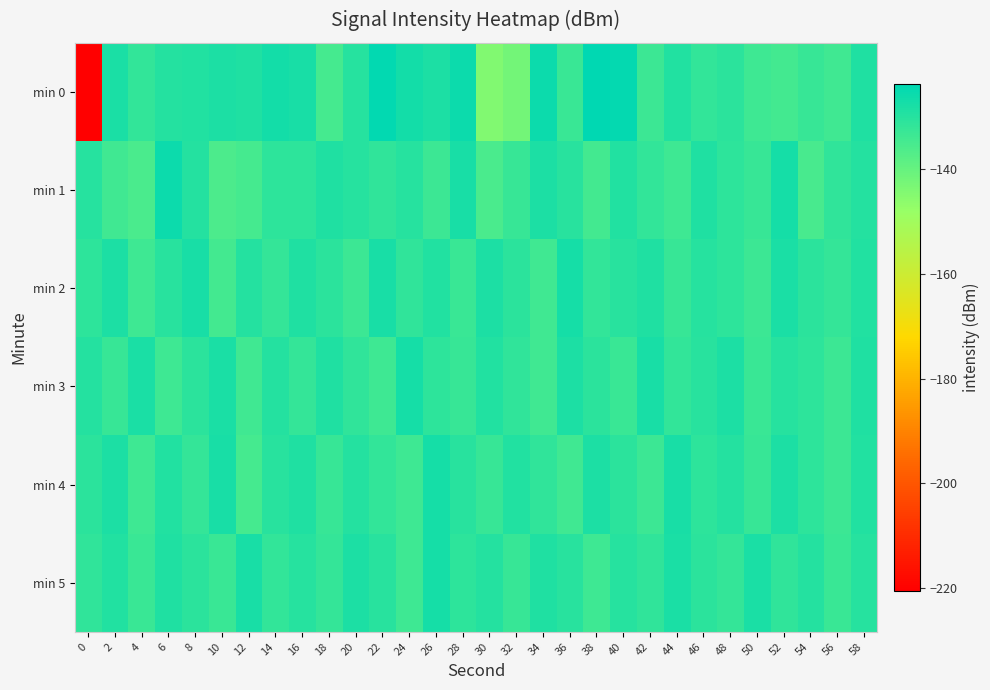

Reading left to right, transcribe all the data shown in this chart.

min 0: 0=-220.6	2=-128.1	4=-131.6	6=-129.6	8=-129.3	10=-128.4	12=-128.8	14=-126.9	16=-127.6	18=-134.7	20=-129.7	22=-124.4	24=-126.8	26=-128.4	28=-125.8	30=-144.2	32=-142.2	34=-125.6	36=-132.9	38=-123.7	40=-124.7	42=-133.1	44=-129.1	46=-131.7	48=-130.6	50=-133.6	52=-134.6	54=-132.4	56=-134.2	58=-128.9
min 1: 0=-130.0	2=-134.2	4=-135.6	6=-125.7	8=-129.4	10=-136.1	12=-134.8	14=-130.9	16=-131.1	18=-128.9	20=-130.0	22=-131.5	24=-129.8	26=-133.2	28=-127.6	30=-135.4	32=-132.7	34=-128.3	36=-130.1	38=-134.6	40=-129.2	42=-131.8	44=-133.5	46=-128.7	48=-130.9	50=-132.4	52=-127.3	54=-135.1	56=-131.6	58=-129.5
min 2: 0=-131.0	2=-128.5	4=-133.7	6=-130.2	8=-127.8	10=-134.3	12=-129.6	14=-132.1	16=-128.9	18=-130.7	20=-133.2	22=-127.5	24=-131.4	26=-129.0	28=-132.8	30=-128.3	32=-130.5	34=-133.9	36=-127.2	38=-131.7	40=-130.3	42=-128.6	44=-132.5	46=-129.8	48=-131.1	50=-133.4	52=-128.0	54=-130.8	56=-132.2	58=-129.3
min 3: 0=-129.4	2=-132.6	4=-128.1	6=-133.8	8=-130.5	10=-127.9	12=-134.2	14=-129.7	16=-132.3	18=-128.8	20=-131.5	22=-133.6	24=-127.4	26=-130.9	28=-132.7	30=-129.1	32=-131.3	34=-134.0	36=-128.4	38=-130.6	40=-133.1	42=-127.7	44=-131.9	46=-130.4	48=-128.2	50=-132.9	52=-129.9	54=-131.2	56=-133.3	58=-128.6
min 4: 0=-130.7	2=-128.3	4=-133.5	6=-129.2	8=-132.0	10=-127.6	12=-134.8	14=-130.1	16=-128.7	18=-132.4	20=-129.5	22=-131.8	24=-133.7	26=-127.3	28=-130.3	30=-132.6	32=-129.0	34=-131.5	36=-134.1	38=-128.2	40=-130.8	42=-133.2	44=-127.8	46=-131.1	48=-129.6	50=-132.7	52=-128.5	54=-130.9	56=-133.4	58=-129.3
min 5: 0=-131.3	2=-129.1	4=-133.0	6=-128.8	8=-130.6	10=-132.9	12=-127.5	14=-131.7	16=-129.8	18=-132.2	20=-128.4	22=-130.2	24=-133.8	26=-127.1	28=-131.0	30=-129.4	32=-132.5	34=-128.7	36=-130.4	38=-133.6	40=-129.9	42=-131.6	44=-128.0	46=-130.7	48=-132.3	50=-128.1	52=-131.4	54=-129.7	56=-132.8	58=-130.0